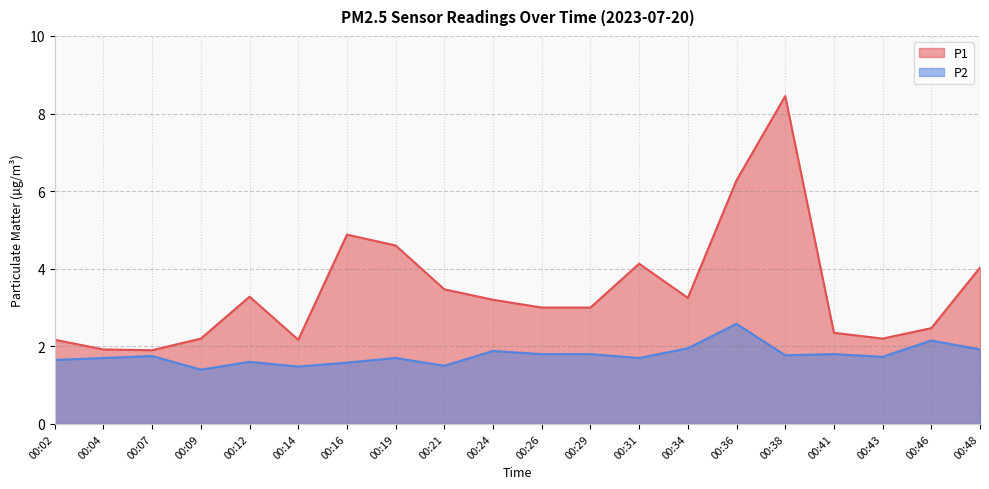

What is the total value across all series at 00:38?

10.2